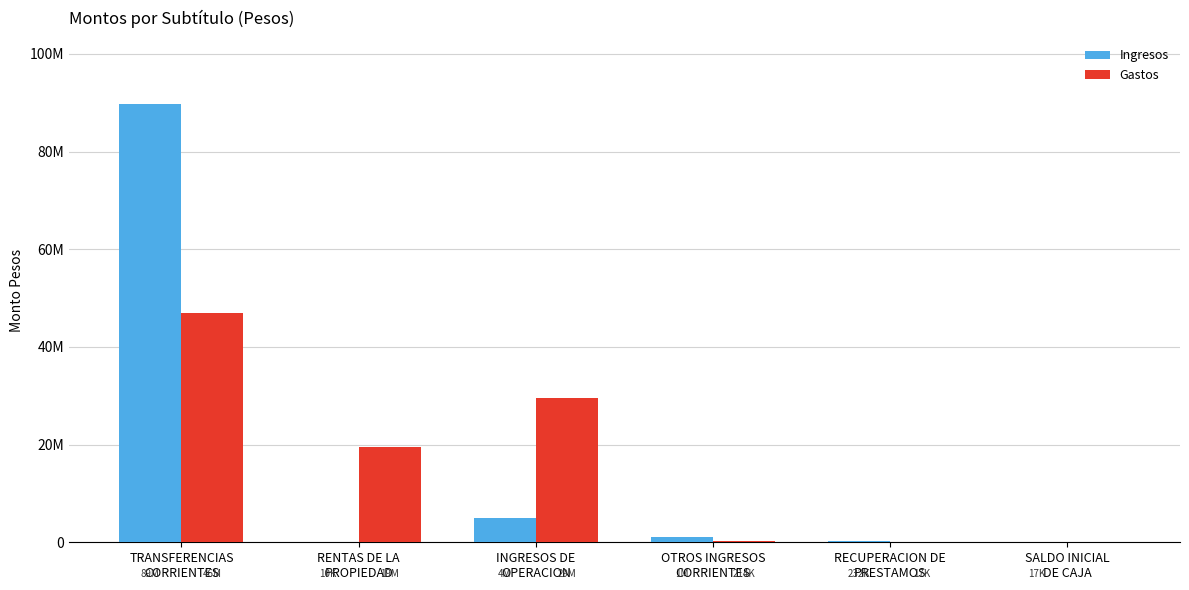

What is the label of the 1st bar from the left?

TRANSFERENCIAS
CORRIENTES